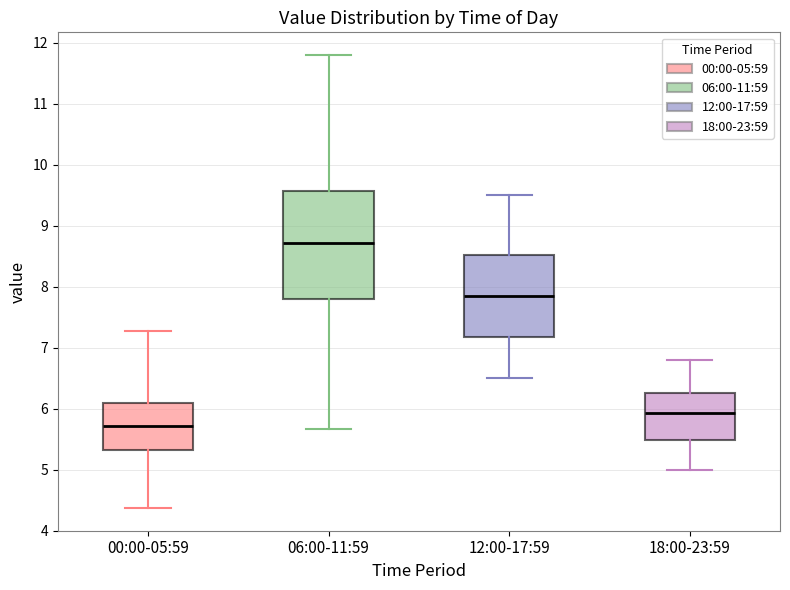

Comparing the boxes themselves (not the whiskers), which one is the tallest?

06:00-11:59